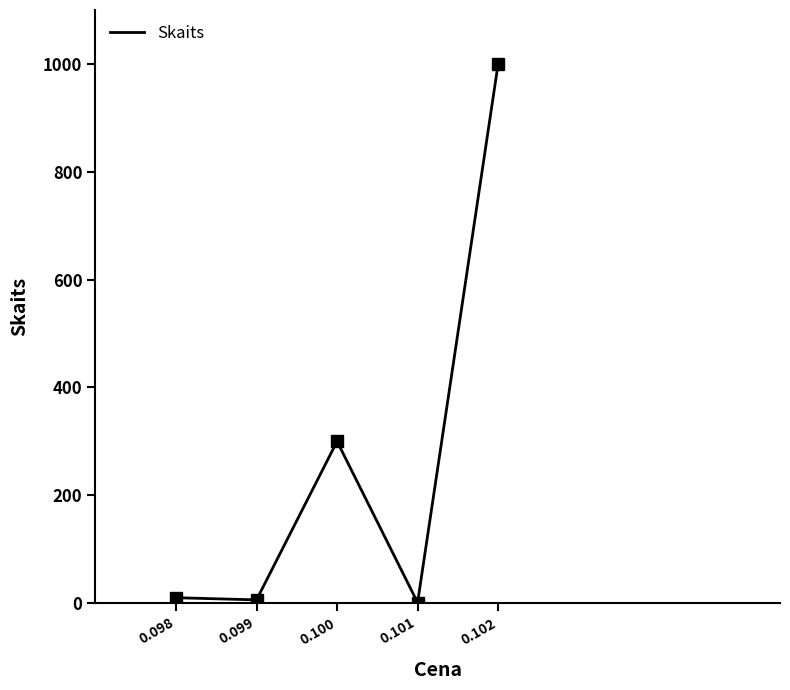

Is this an area chart (filled region under the line)?

No